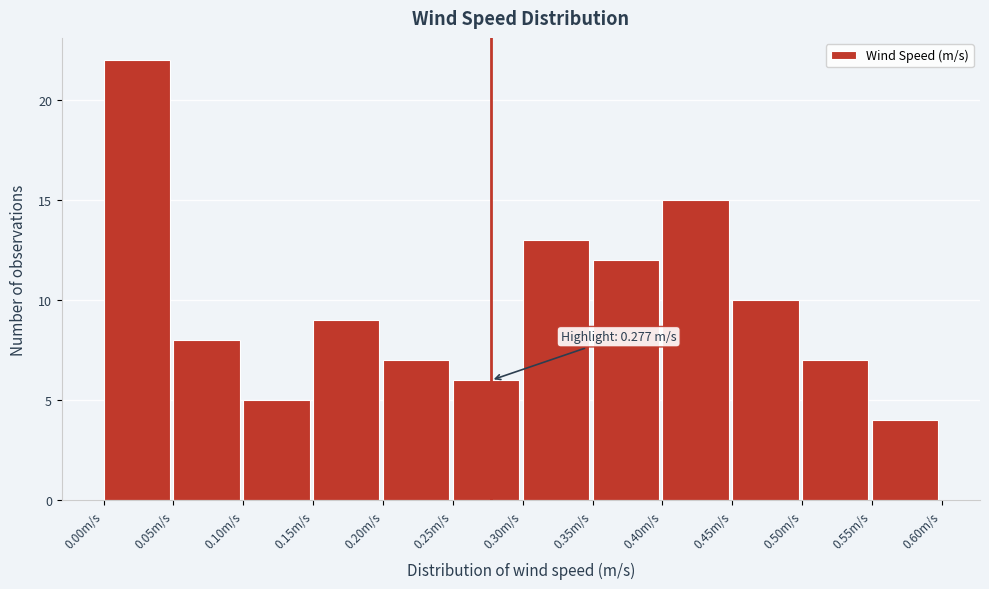

Which range on the x-axis has the tallest bar?

0.00 to 0.05